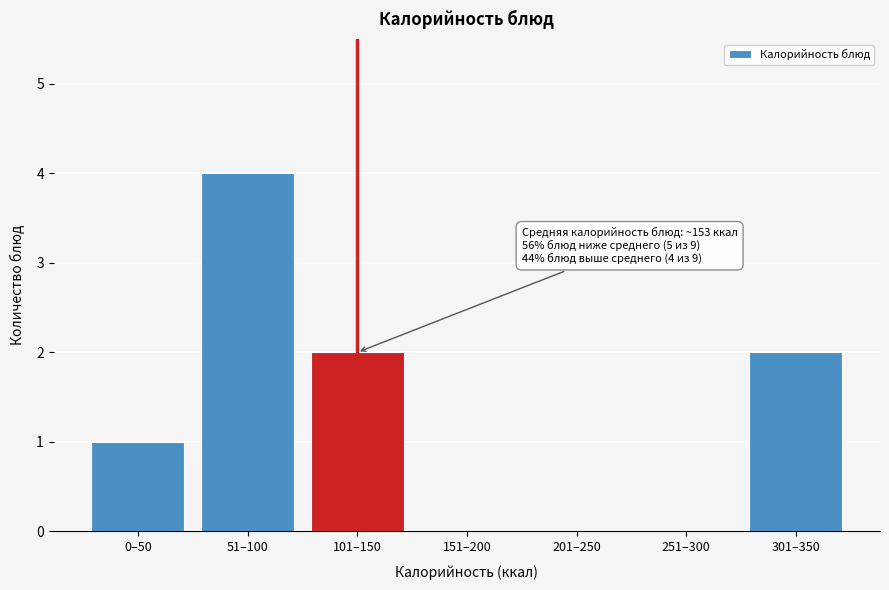

Reading right to left, list all the values displayed in this chart.

301–350=2	251–300=0	201–250=0	151–200=0	101–150=2	51–100=4	0–50=1